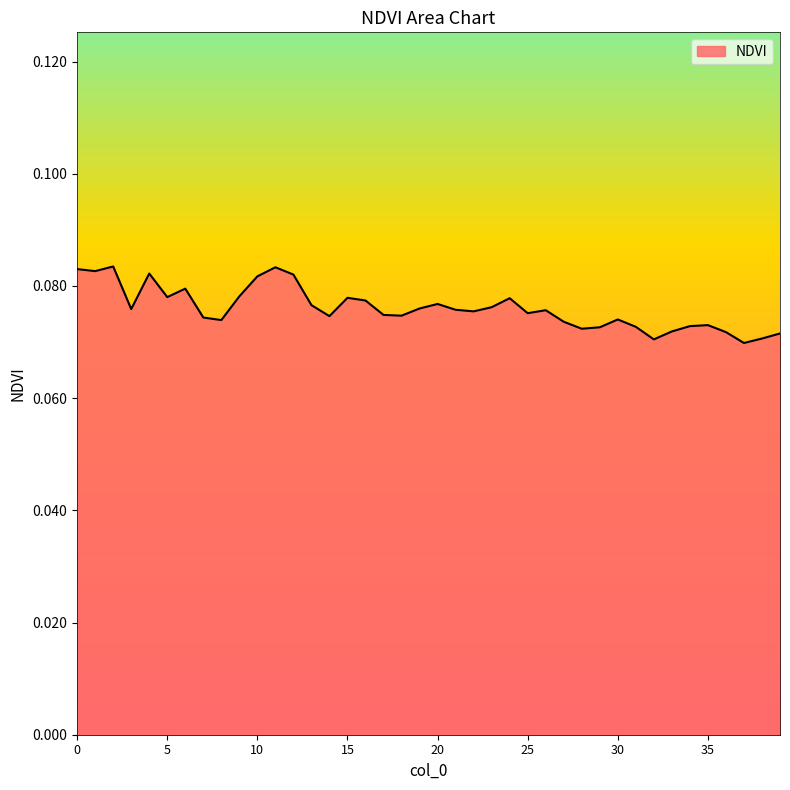

Reading left to right, transcribe all the data shown in this chart.

0.1	0.1	0.1	0.1	0.1	0.1	0.1	0.1	0.1	0.1	0.1	0.1	0.1	0.1	0.1	0.1	0.1	0.1	0.1	0.1	0.1	0.1	0.1	0.1	0.1	0.1	0.1	0.1	0.1	0.1	0.1	0.1	0.1	0.1	0.1	0.1	0.1	0.1	0.1	0.1